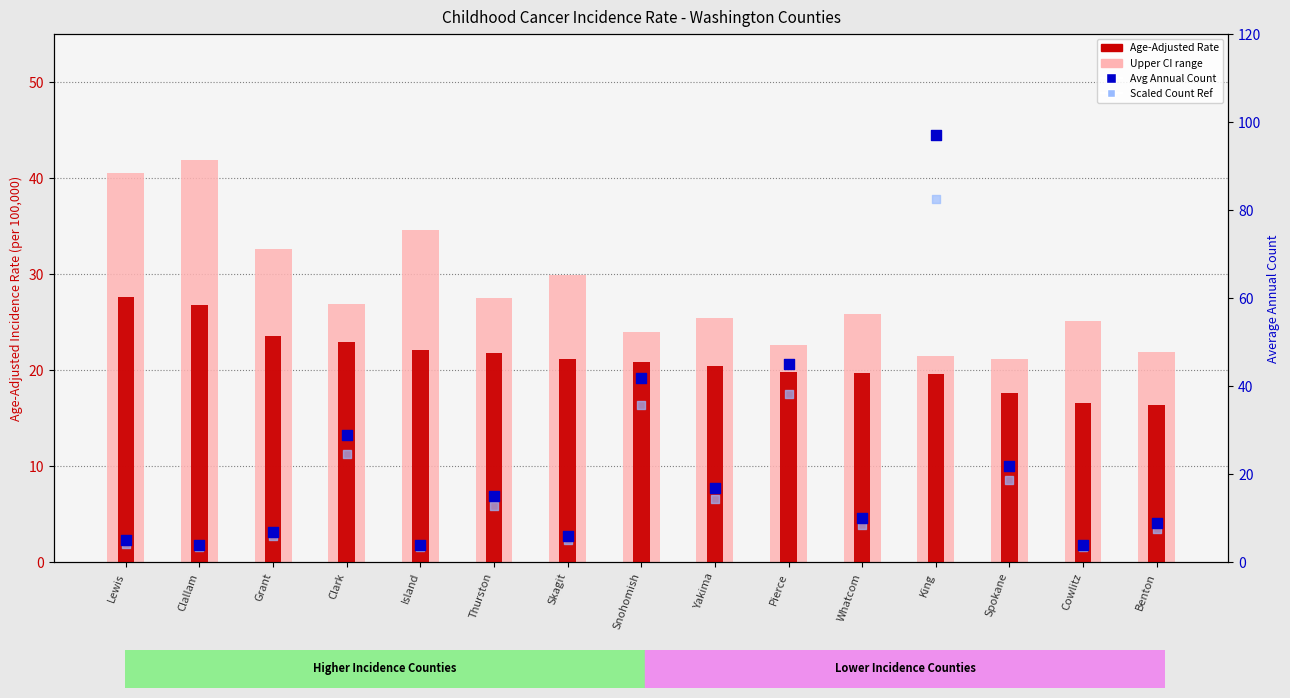

At which category is the sum across all series the highest?

King